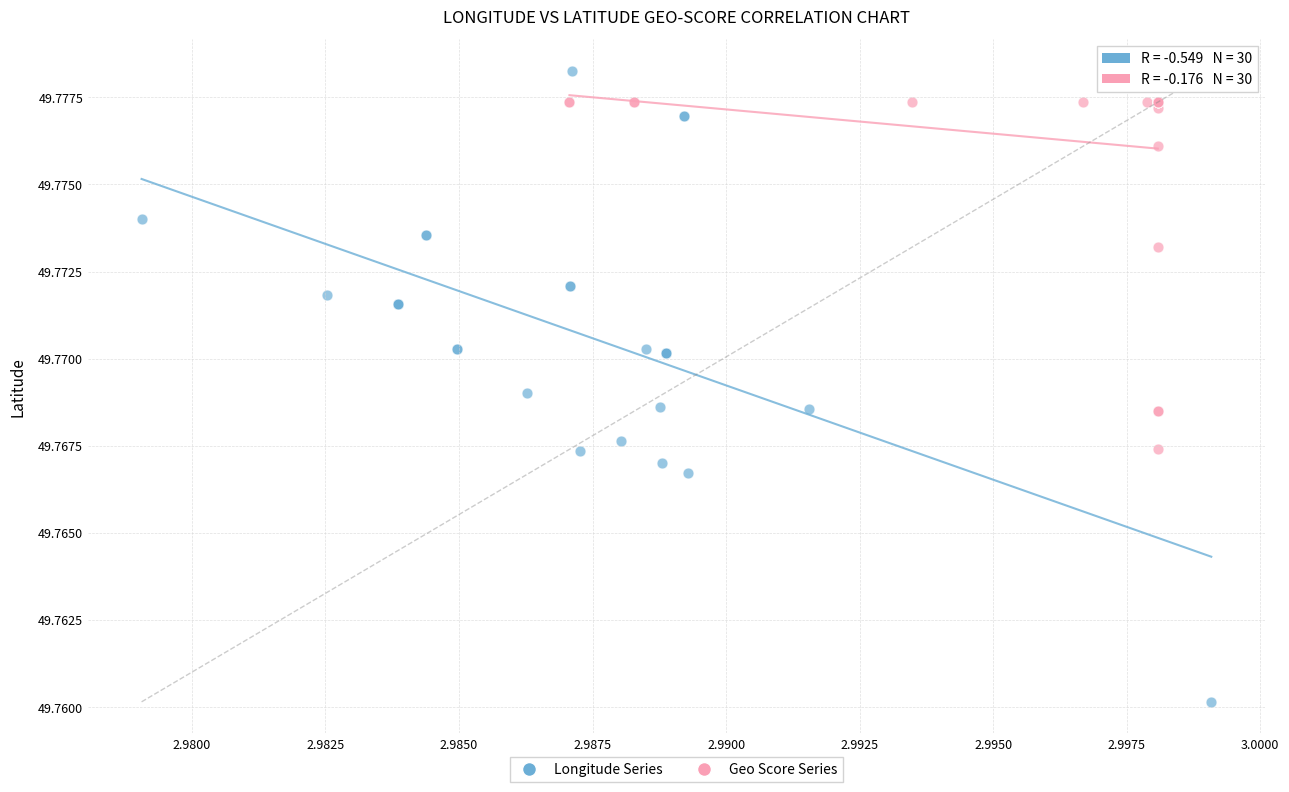

What are all the series names shown in the legend?

Longitude Series, Geo Score Series